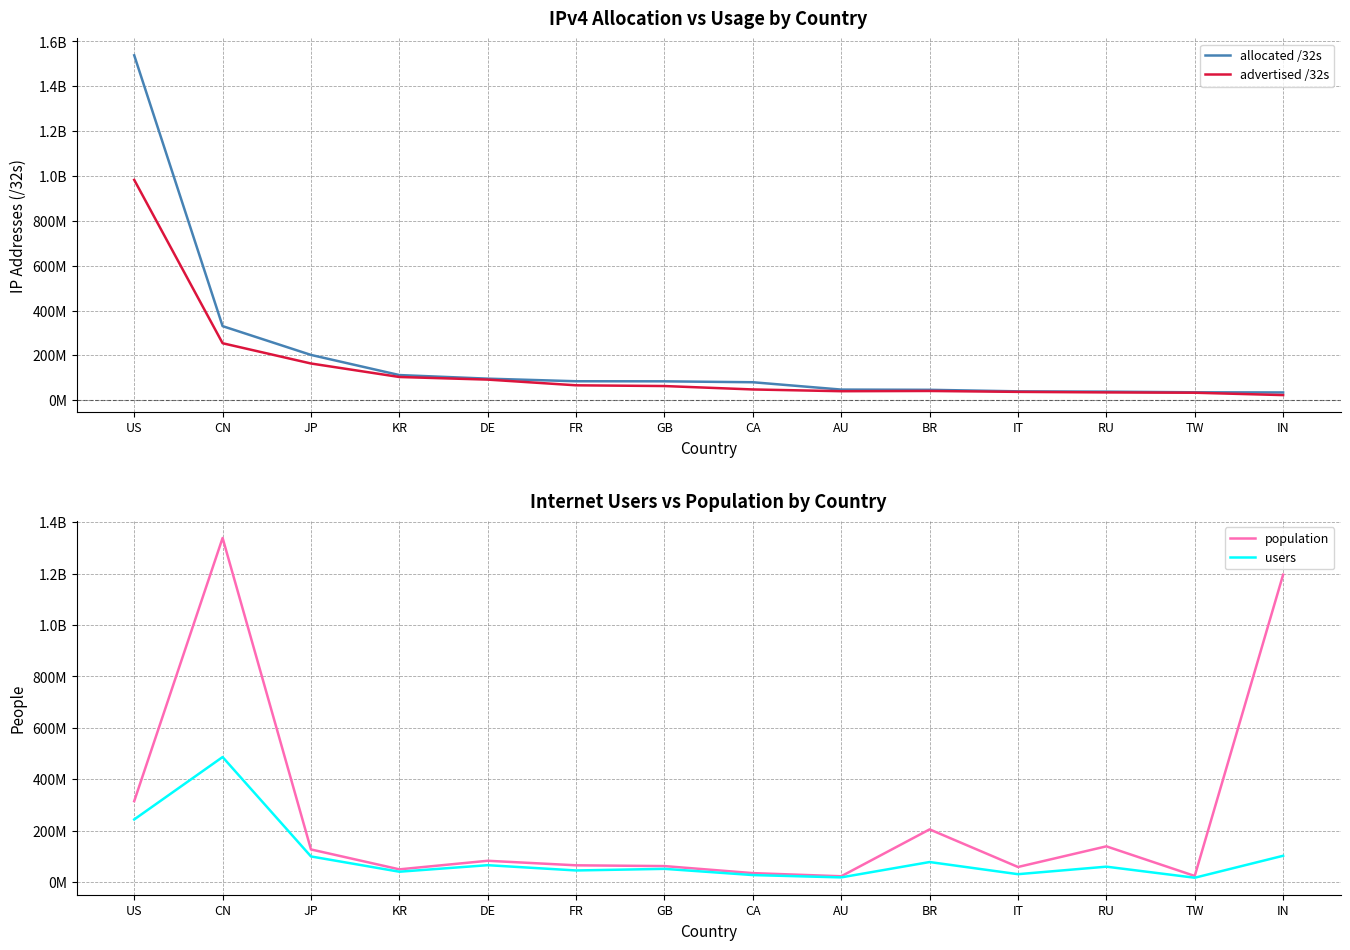

Between which two adjacent categories do population and allocated /32s first intersect?

US and CN